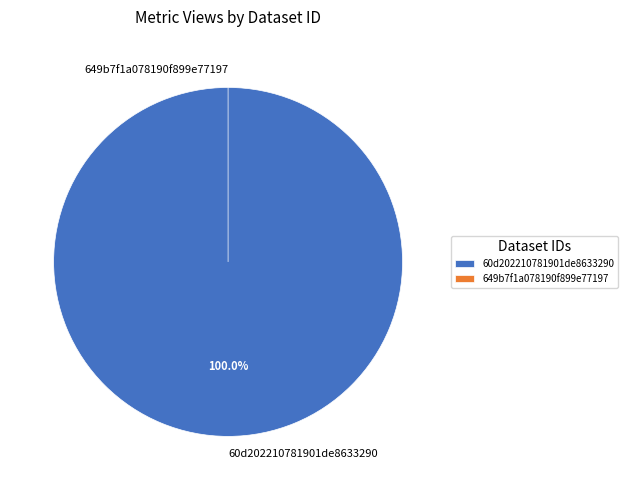

What is the change in value from 60d202210781901de8633290 to 649b7f1a078190f899e77197?

-10